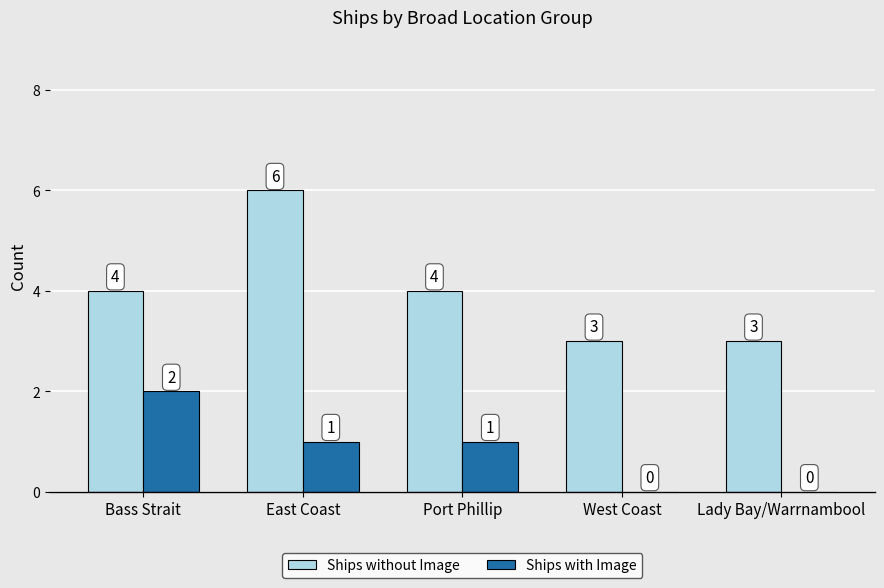

What is the sum of all Ships with Image values?

4